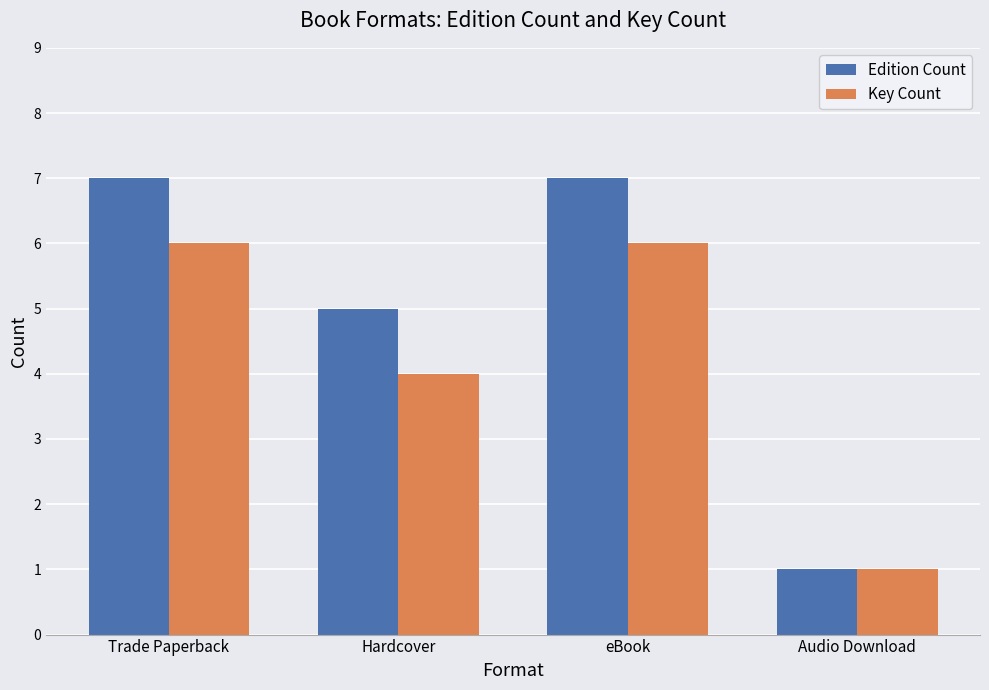

Is it true that Edition Count equals 1 at Audio Download?

True